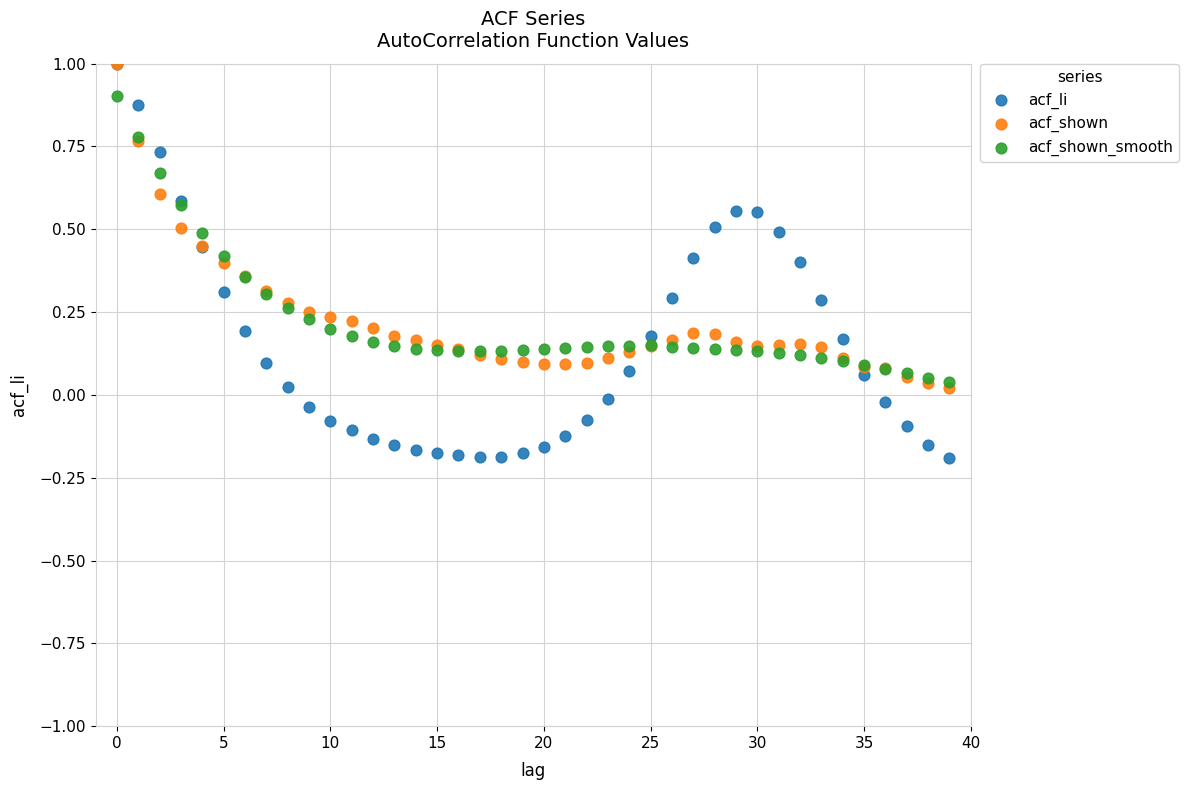

What are all the series names shown in the legend?

acf_li, acf_shown, acf_shown_smooth